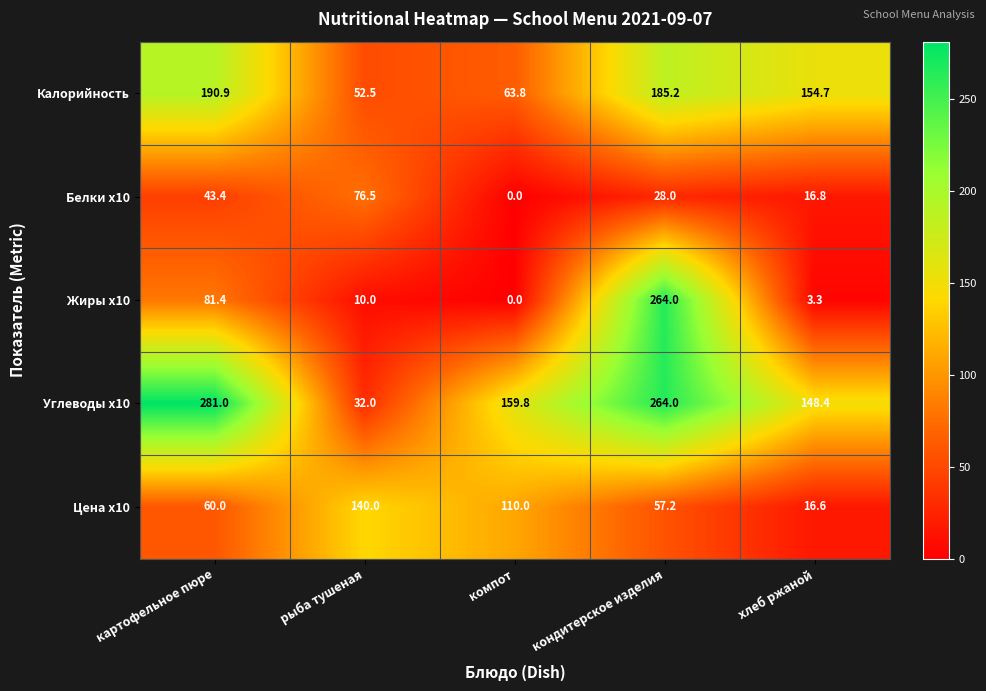

At which category does the chart reach its peak across all series?

картофельное пюре